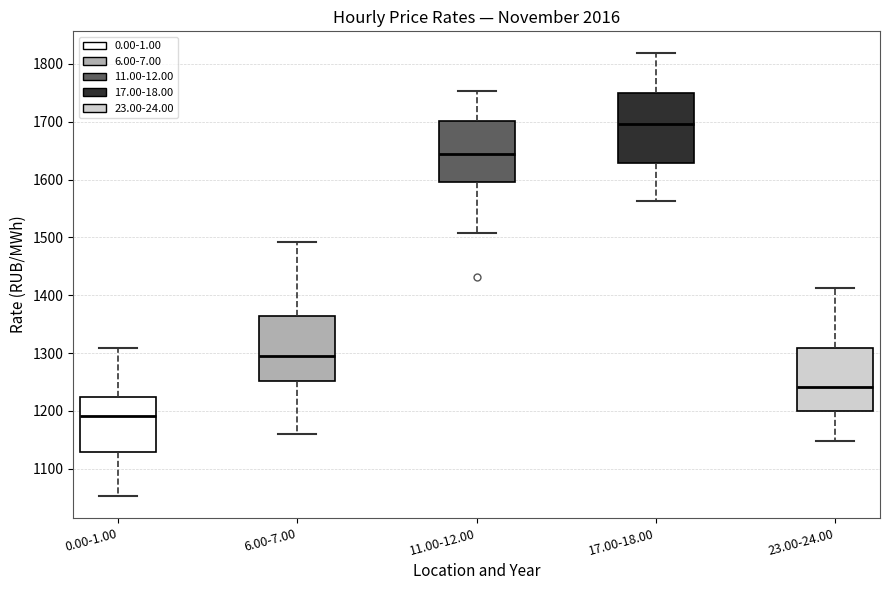

Reading left to right, transcribe this box plot: for each box, give where its median line is, the range the box spans, and where its two whiskers end, as read against the y-axis. The values are not printed on the chart, so give them approximately, as read against the axis.

0.00-1.00: median 1190, box 1130 to 1220, whiskers 1050 to 1310
6.00-7.00: median 1300, box 1250 to 1360, whiskers 1160 to 1490
11.00-12.00: median 1640, box 1600 to 1700, whiskers 1510 to 1750
17.00-18.00: median 1700, box 1630 to 1750, whiskers 1560 to 1820
23.00-24.00: median 1240, box 1200 to 1310, whiskers 1150 to 1410